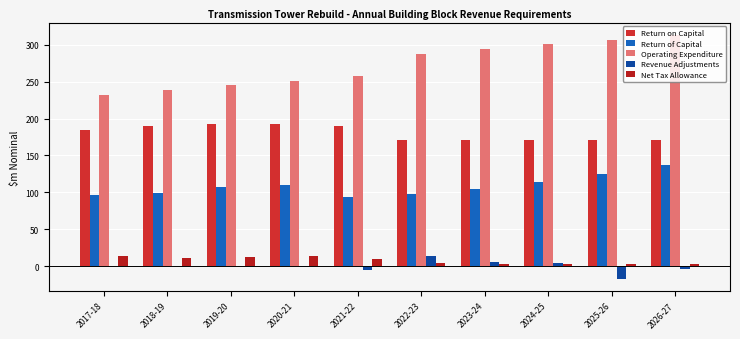

How many groups of bars are there?

10